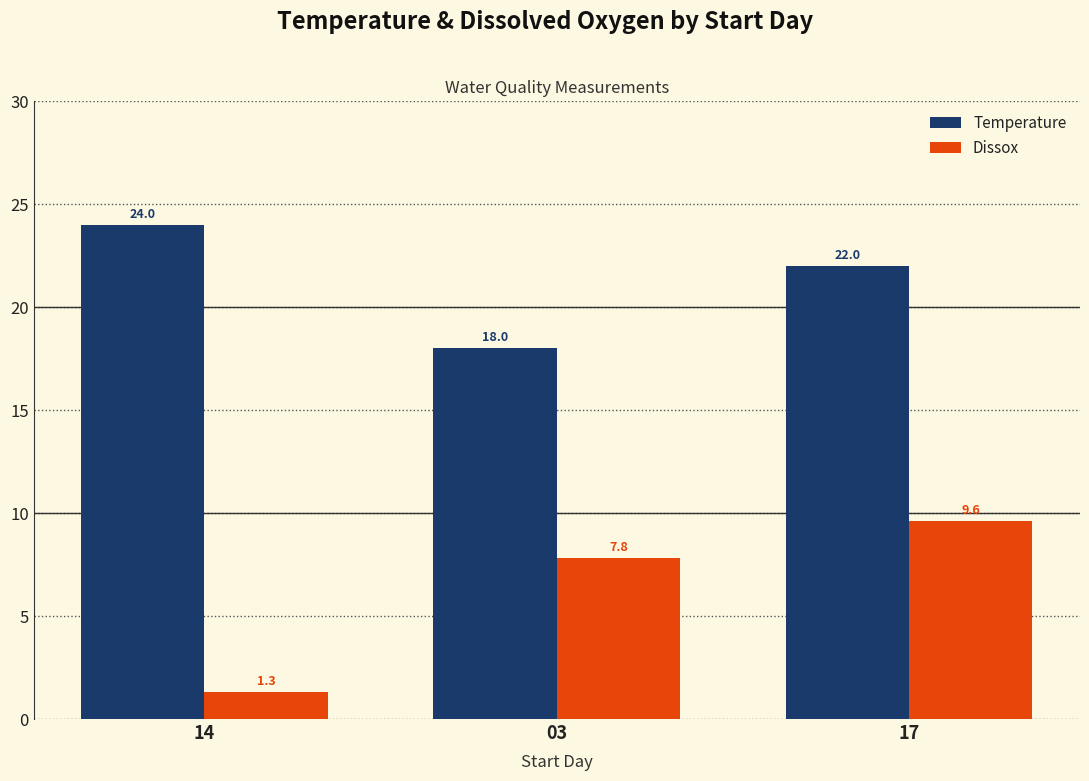

Rank the series by their average value, from lowest to highest.

Dissox, Temperature